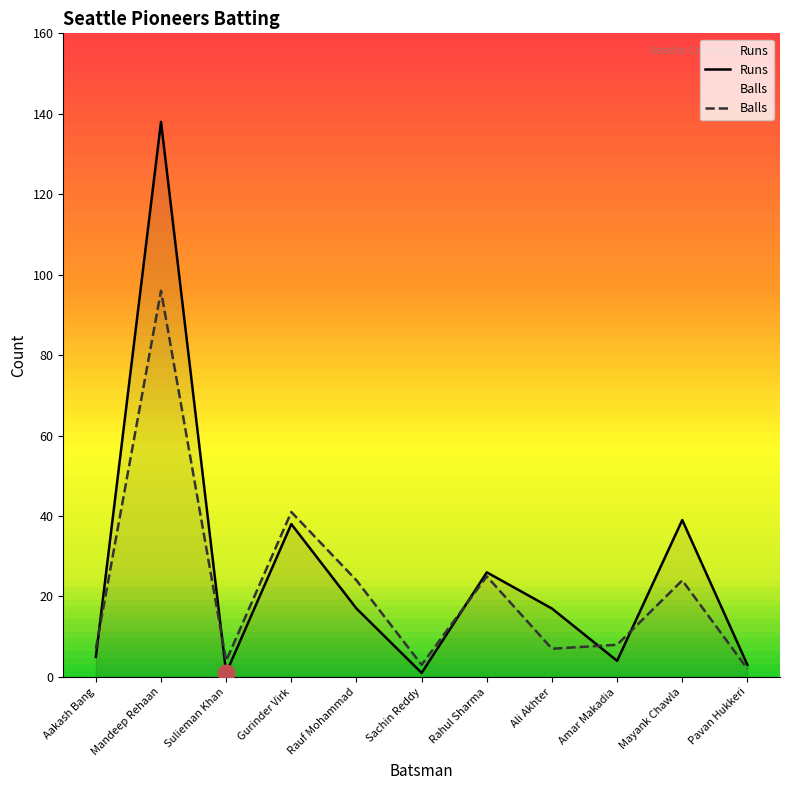

At which category is the sum across all series the highest?

Mandeep Rehaan